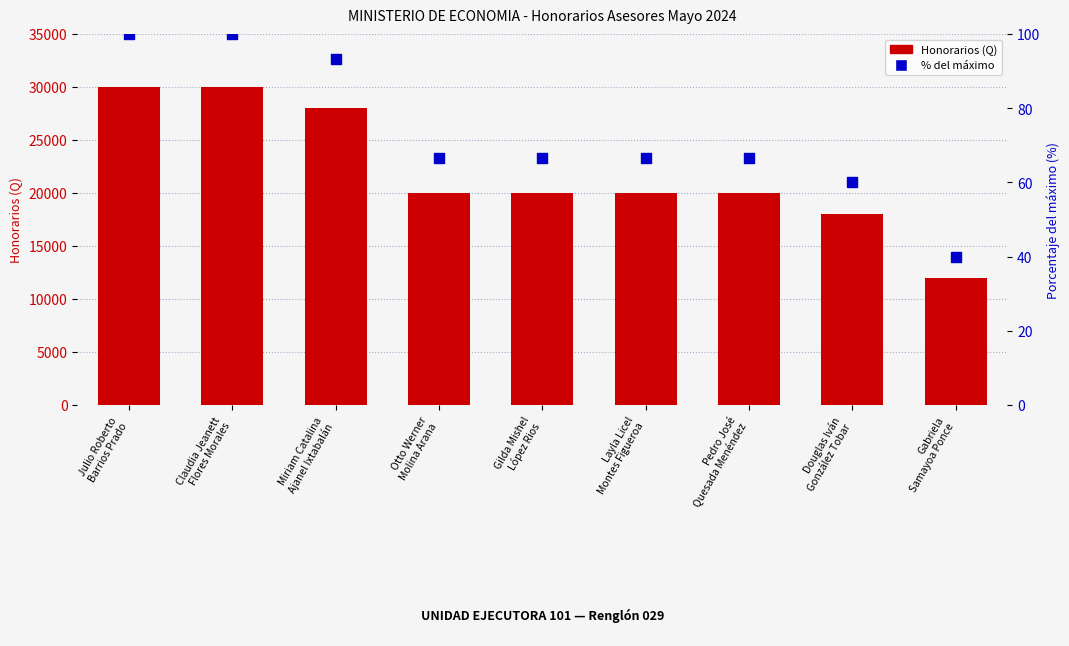

Which series contains the highest Y value?

Honorarios (Q)